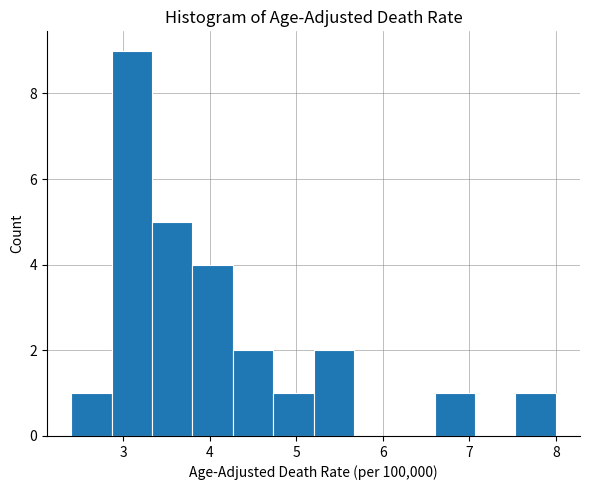

Which range on the x-axis has the tallest bar?

2.9 to 3.3